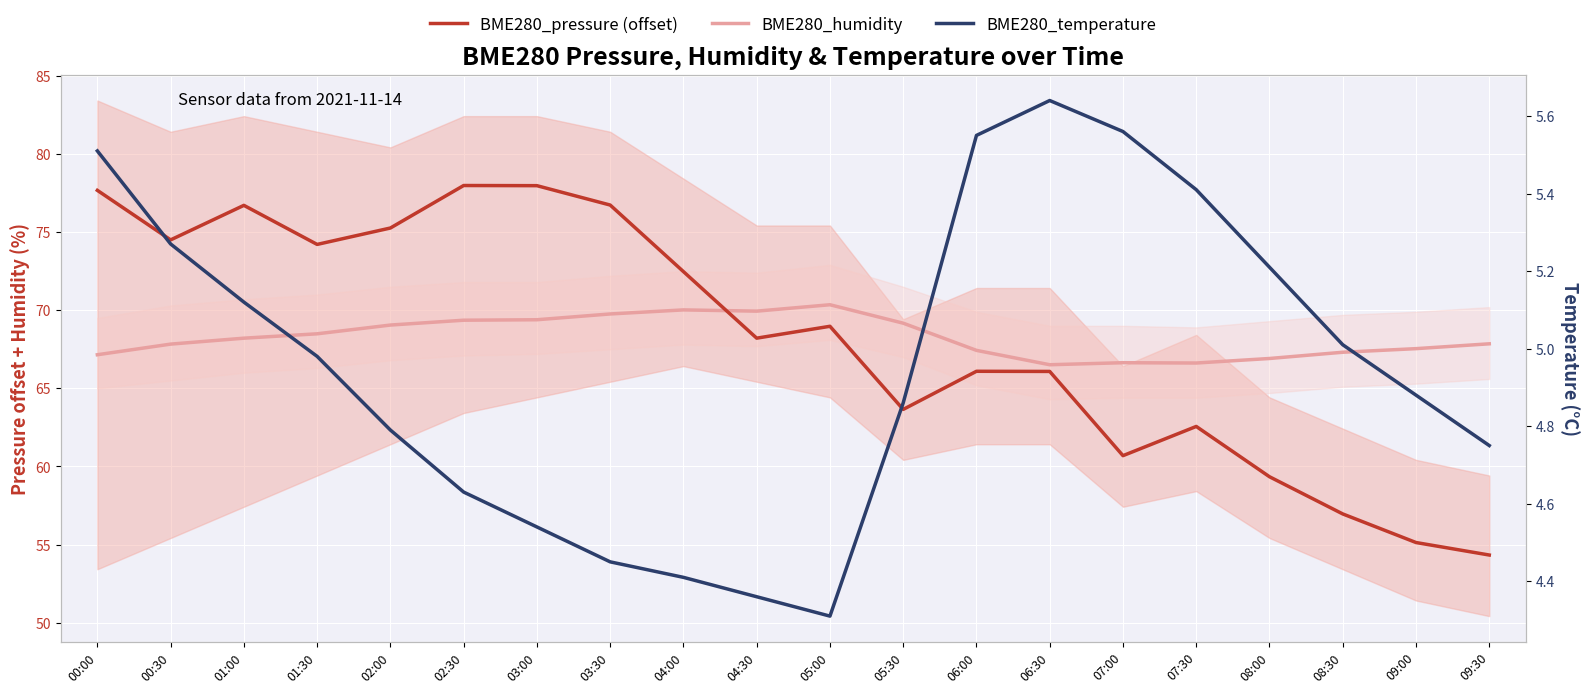

Rank the series at 09:00 from highest to lowest value.

BME280_humidity, BME280_pressure (offset), BME280_temperature